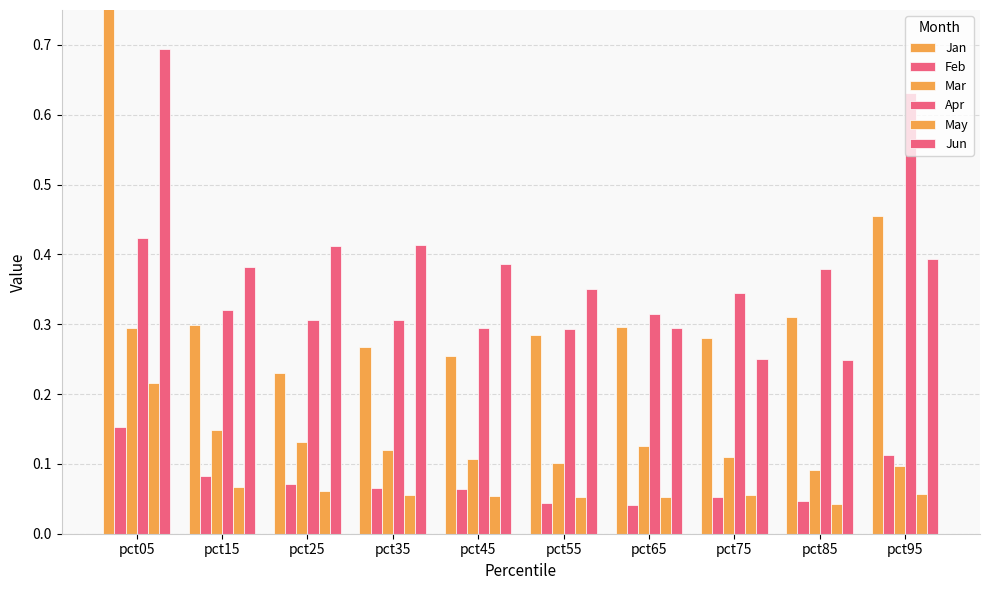

What is the total value across all series at pct55?

1.1